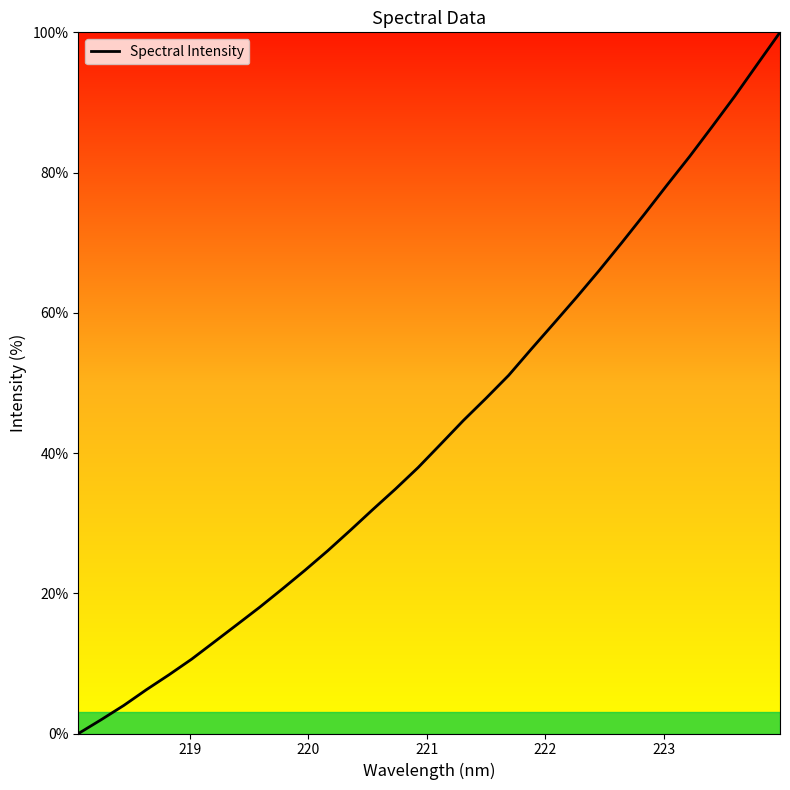

What is the difference between the maximum and minimum values?

100.0